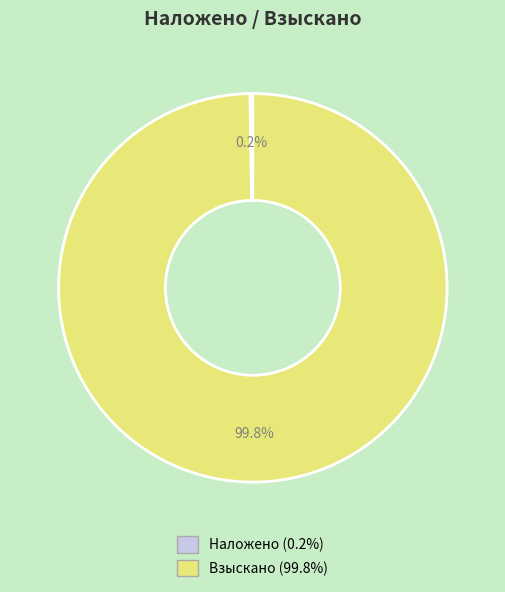

How much of the chart is everything except Взыскано?

0.2%